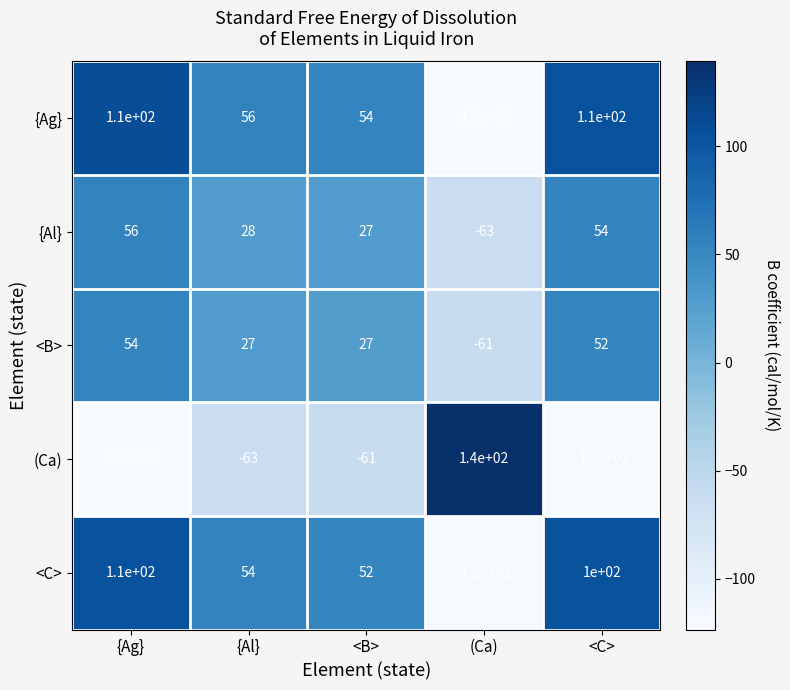

At which category is the sum across all series the highest?

{Ag}